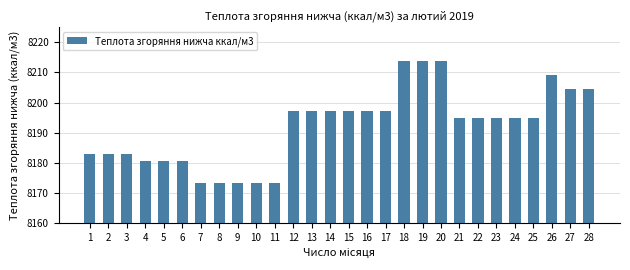

The chart shows a value of 11248.9 at 7. True or false?

False